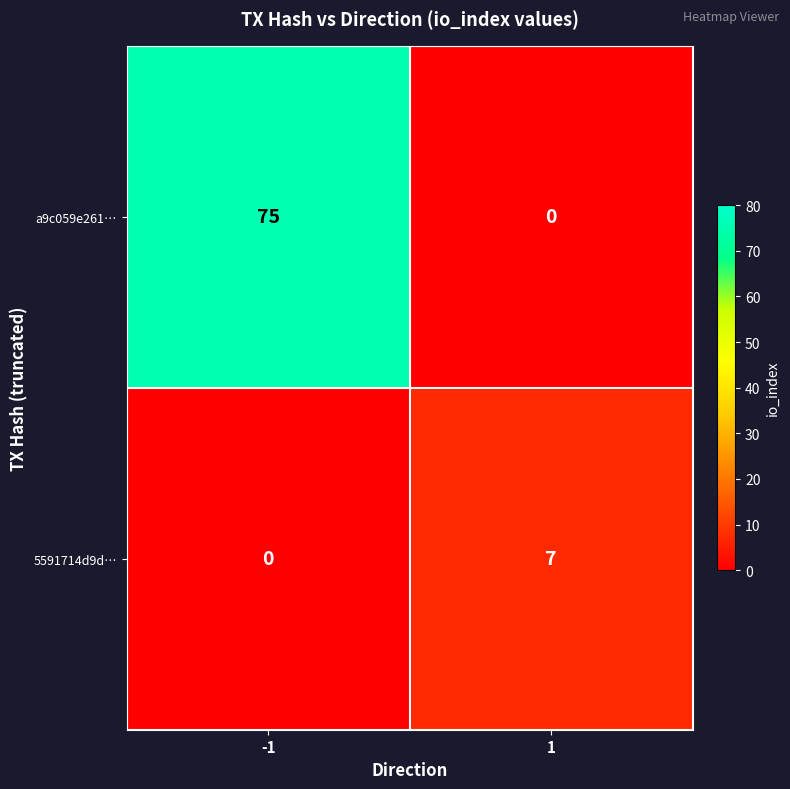

Reading right to left, transcribe all the data shown in this chart.

a9c059e261…: 1=0	-1=75
5591714d9d…: 1=7	-1=0